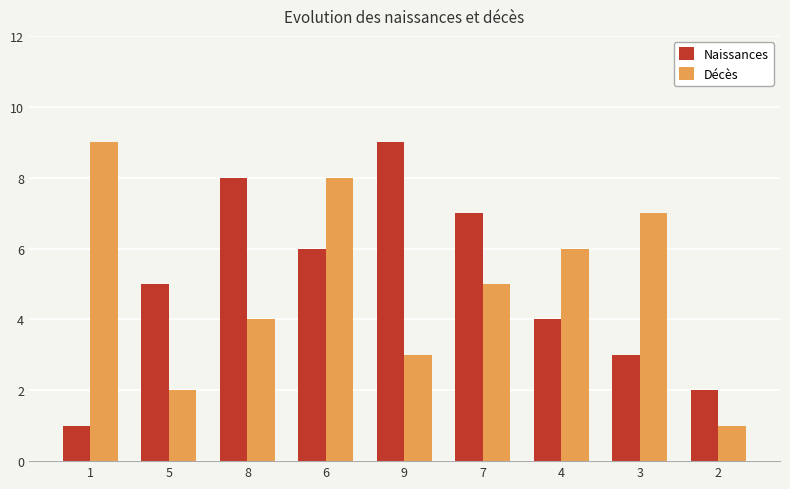

At which category is the sum across all series the highest?

6